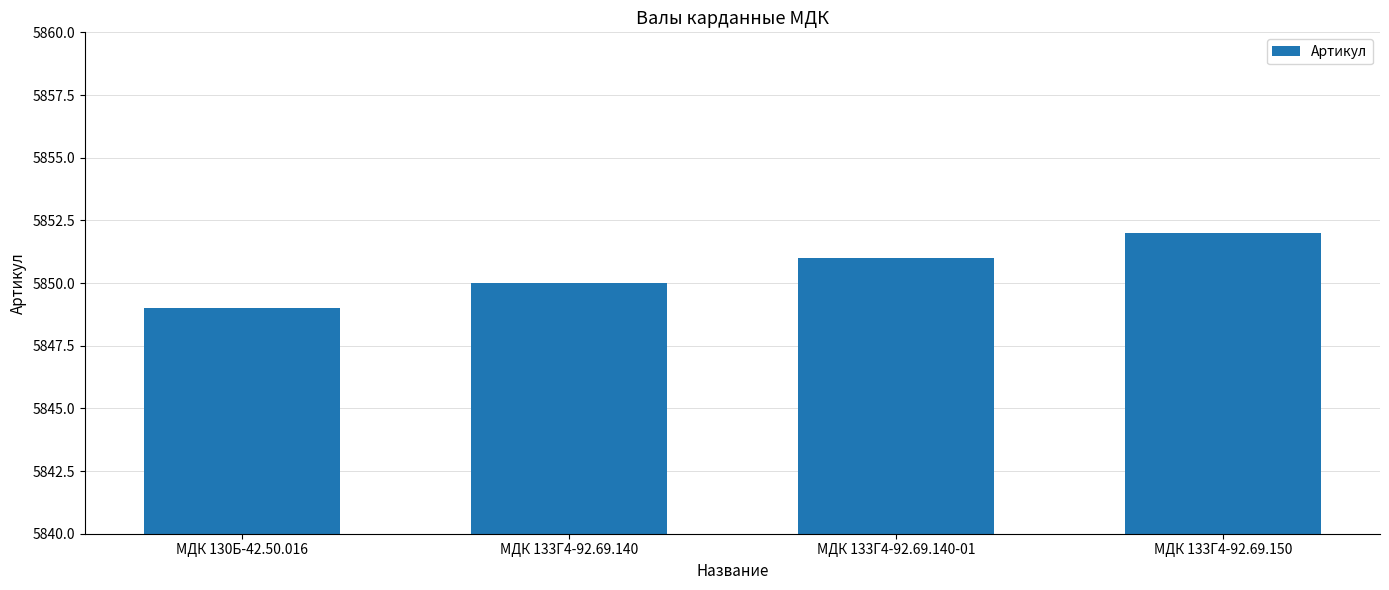

Count the number of categories in the chart.

4